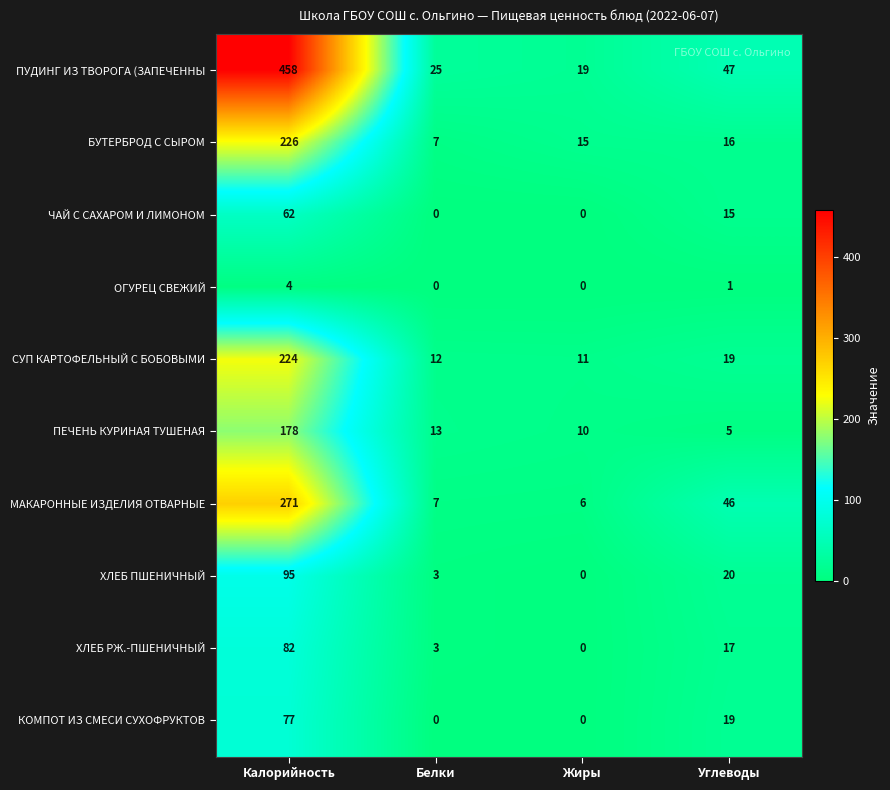

Between Белки and Углеводы, which series saw the biggest shift?

МАКАРОННЫЕ ИЗДЕЛИЯ ОТВАРНЫЕ